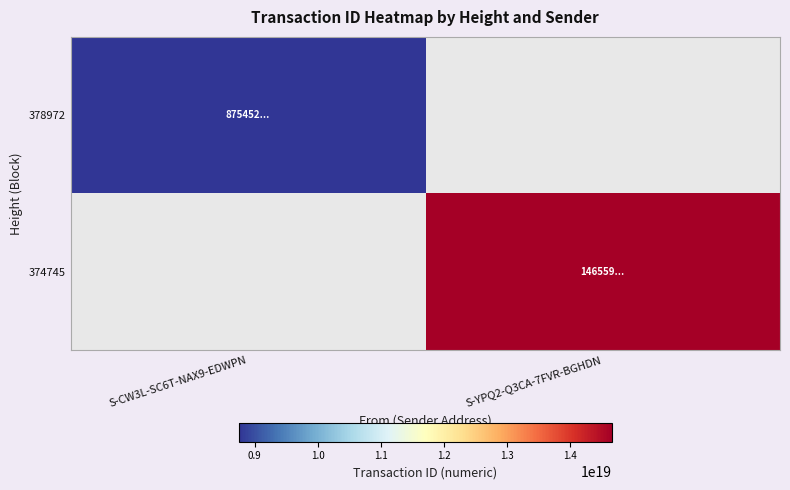

Which series has the widest spread of values?

378972